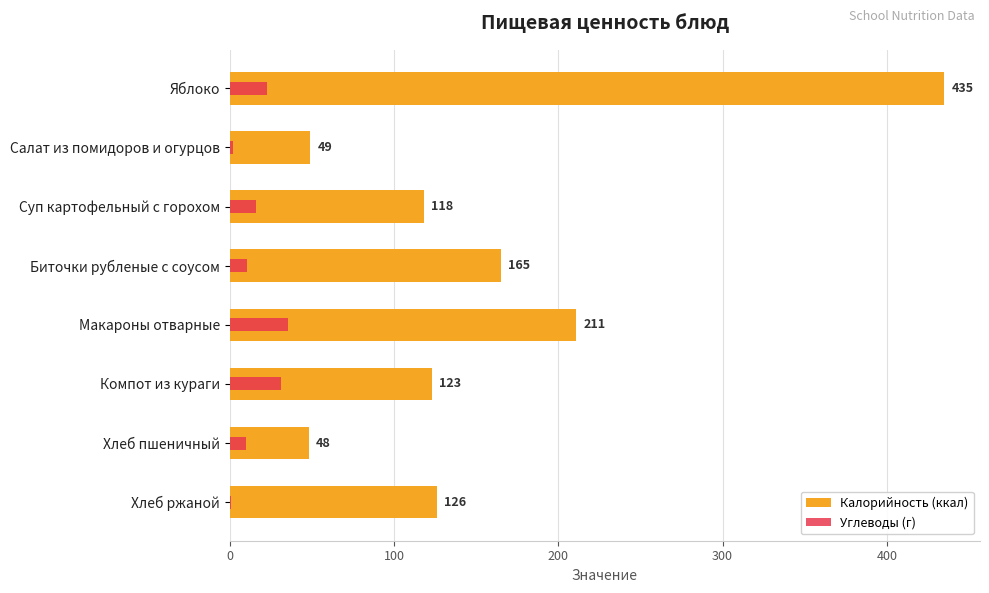

Between Макароны отварные and Компот из кураги, which series saw the biggest shift?

Калорийность (ккал)